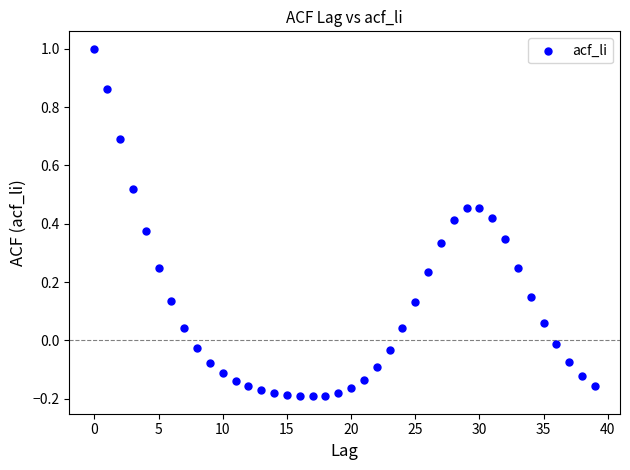

What is the range of Y values (max minus min)?

1.2